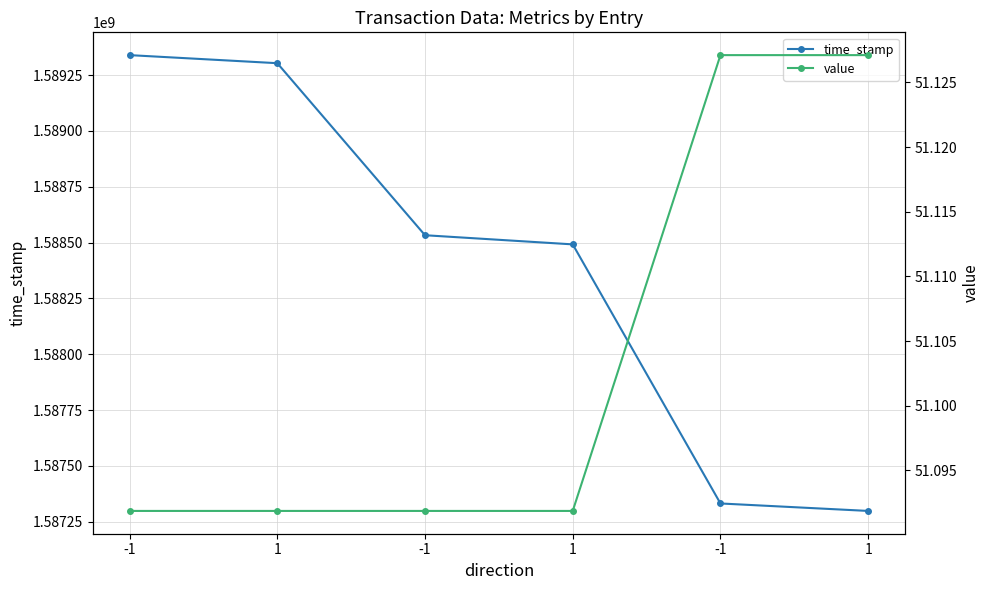

How many data points does each series have?

6